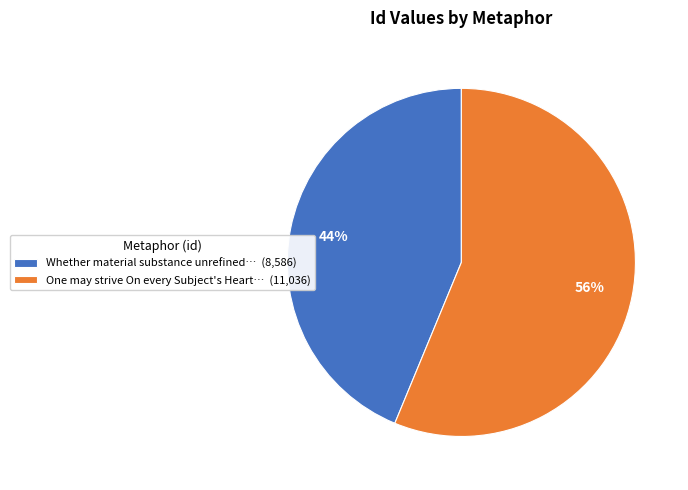

To the nearest percent, what is the difference between the One may strive On every Subject's Heart… (11,036) and Whether material substance unrefined… (8,586) slice percentages?

12%